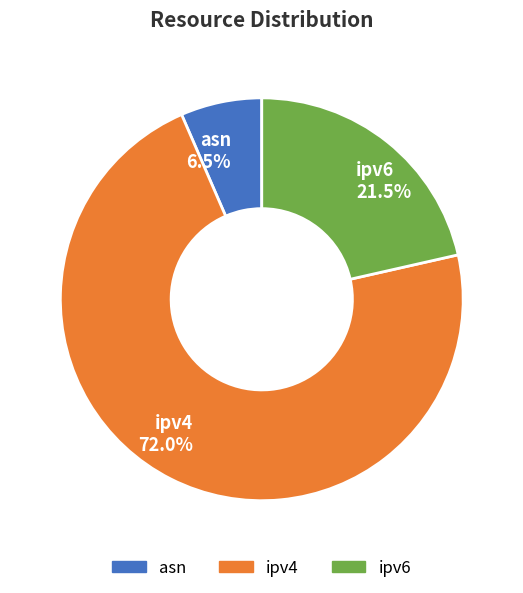

To the nearest percent, what is the difference between the largest and smallest slice percentages?

66%